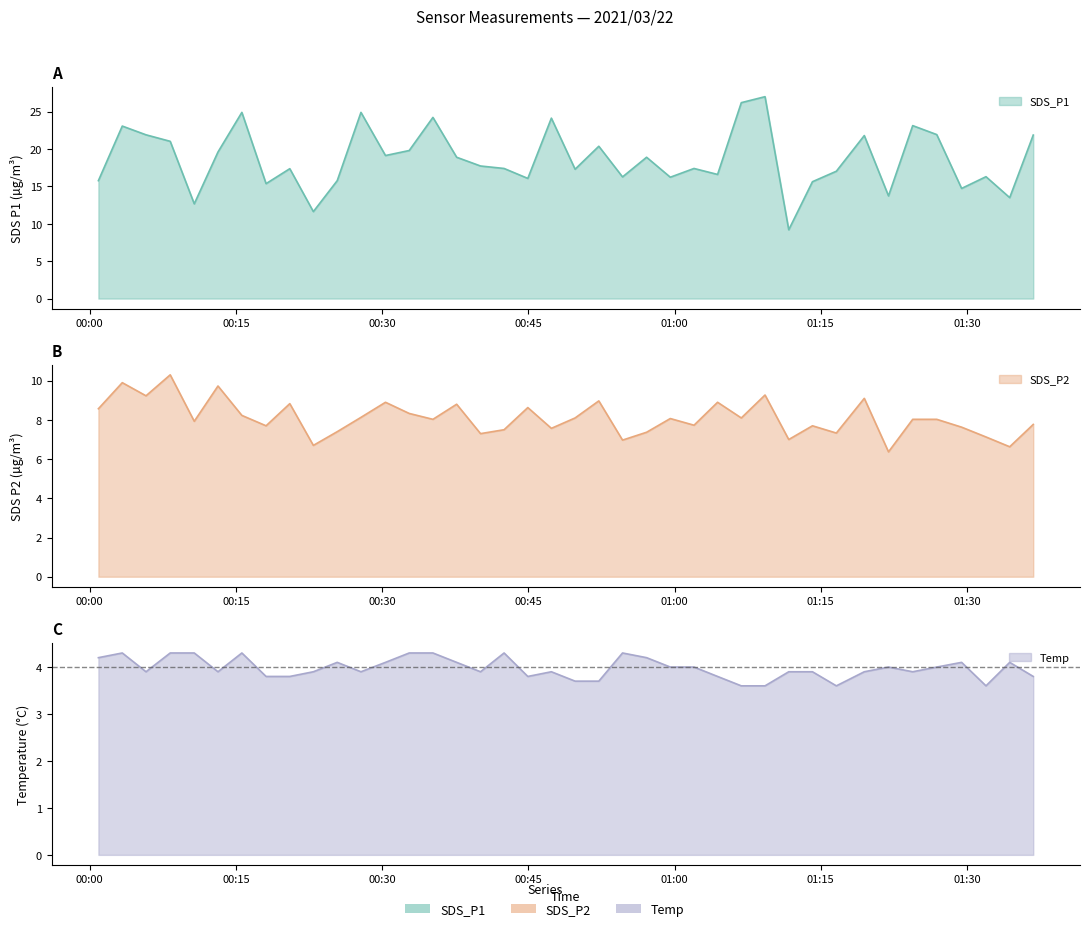

How many interior local peaks does the Temp series have?

9